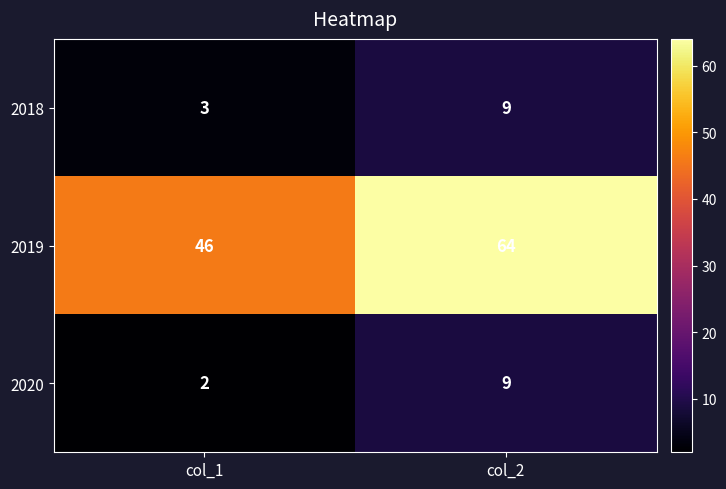

At which category does the chart reach its peak across all series?

col_2